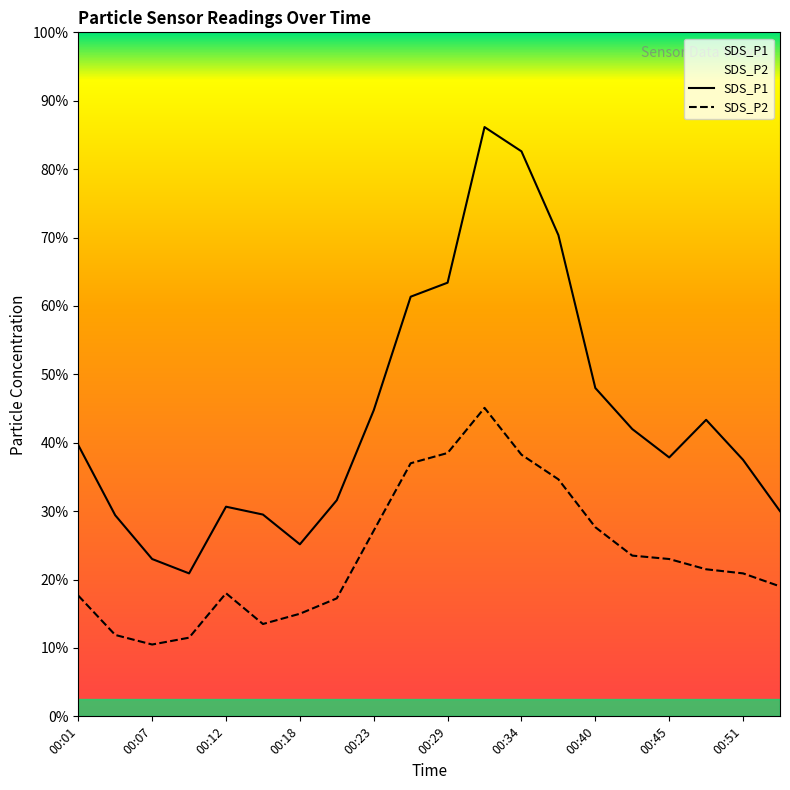

True or false: SDS_P1 has more than 2 points higher than both neighbors.

True